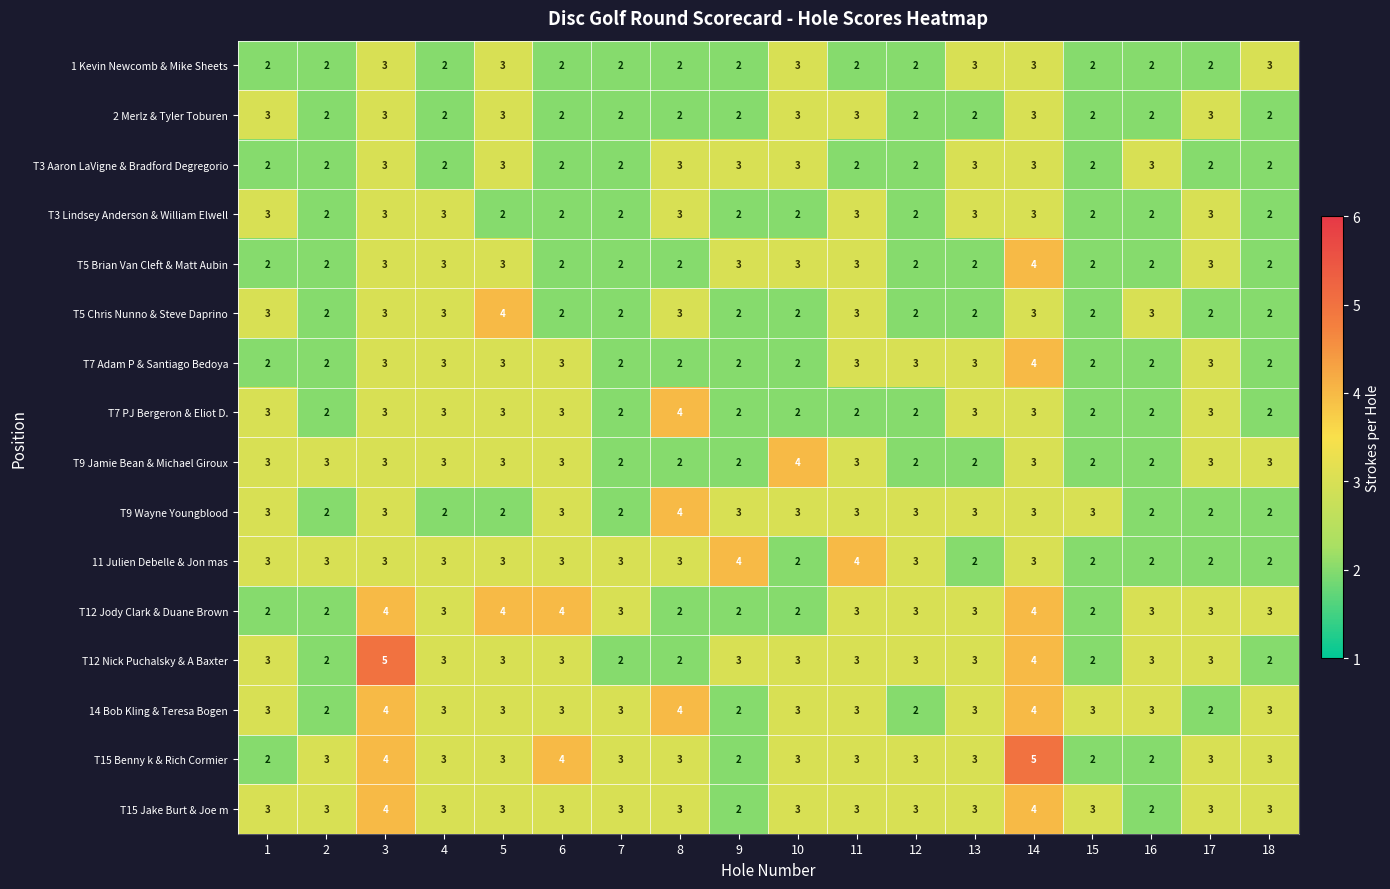

At which category is the sum across all series the highest?

14